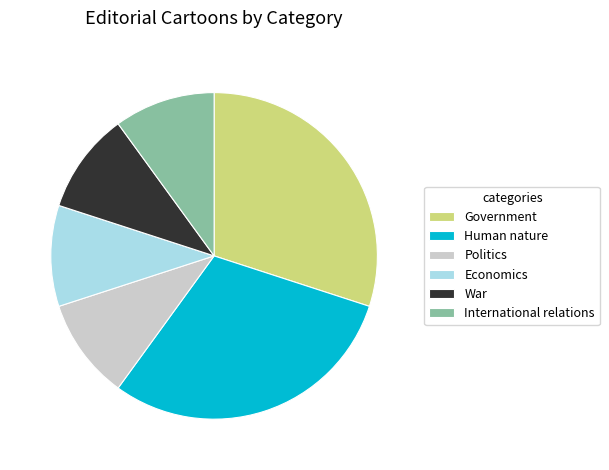

Does any single category account for the majority?

No